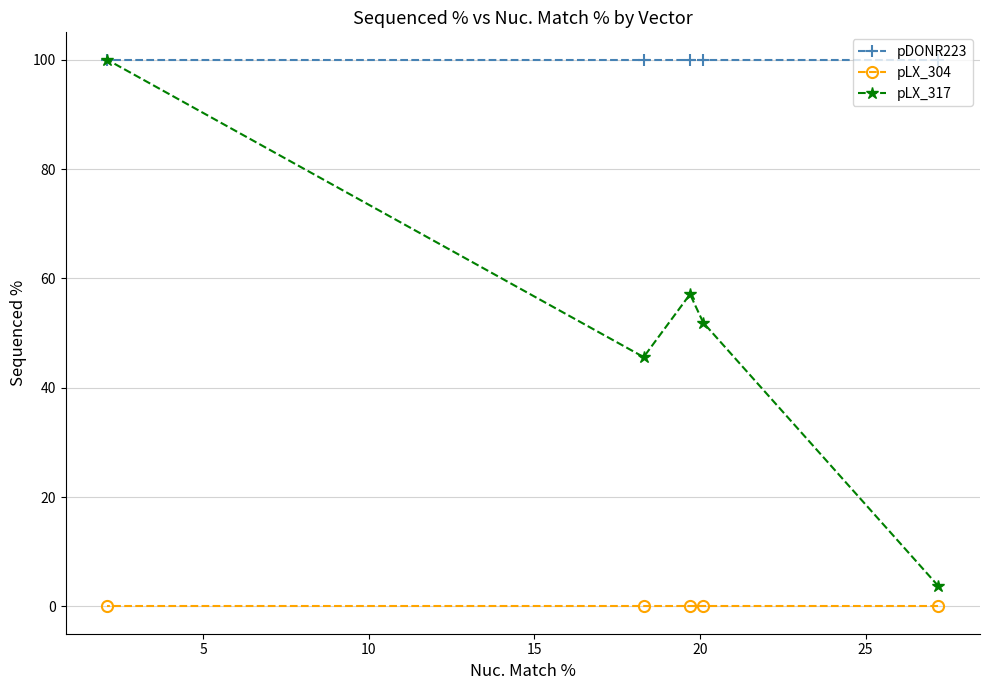

What is the value of the pLX_317 point at the 1st from the left?

100.0